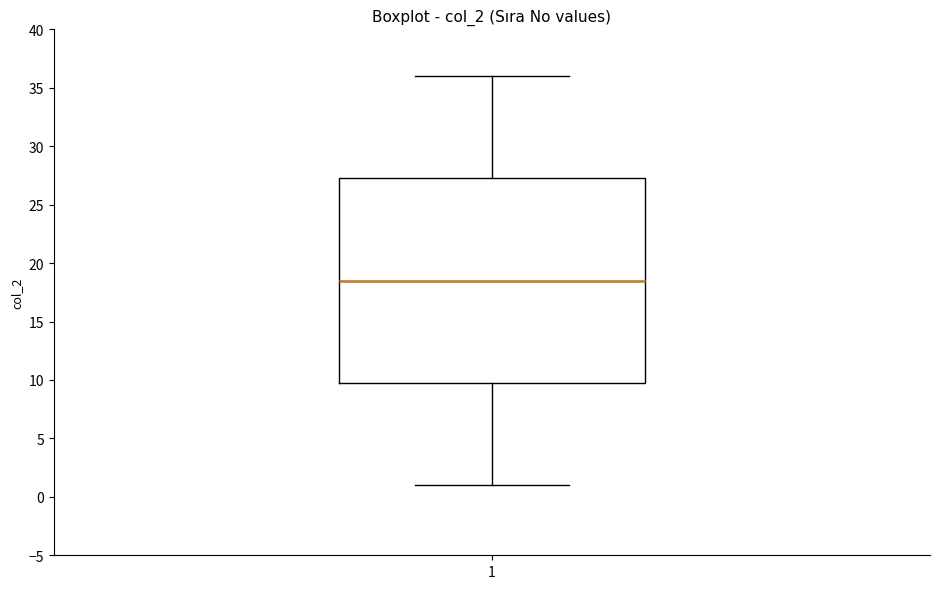

Transcribe this box plot: give where the median line is, the range the box spans, and where the two whiskers end, as read against the y-axis. The values are not printed on the chart, so give them approximately, as read against the axis.

median 18.5, box 10.0 to 27.5, whiskers 1.0 to 36.0